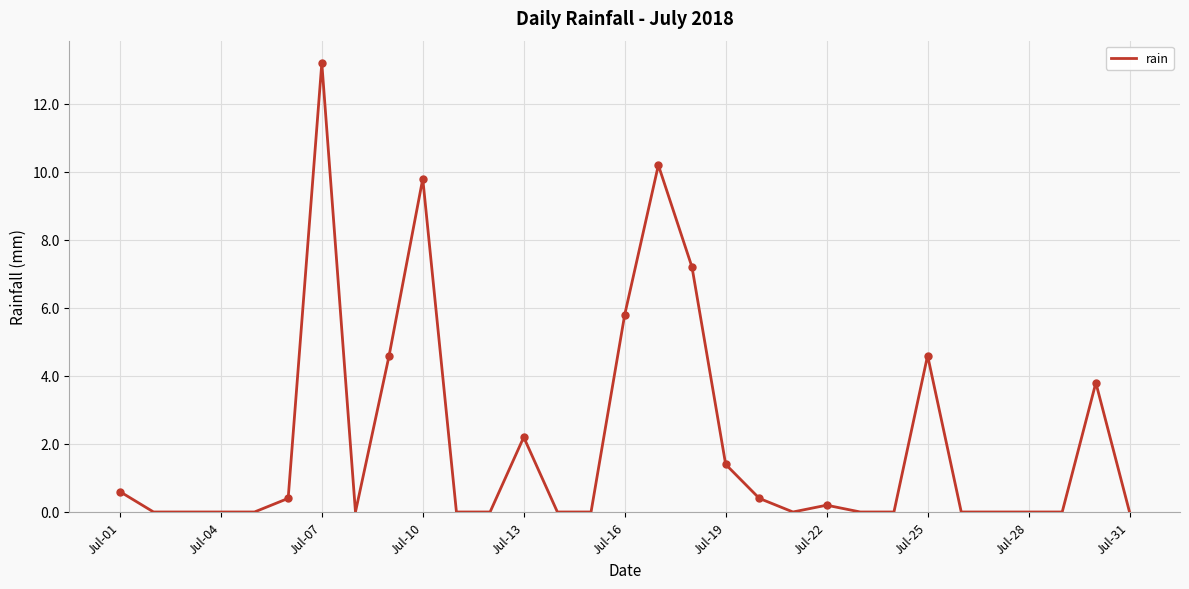

Is this an area chart (filled region under the line)?

No